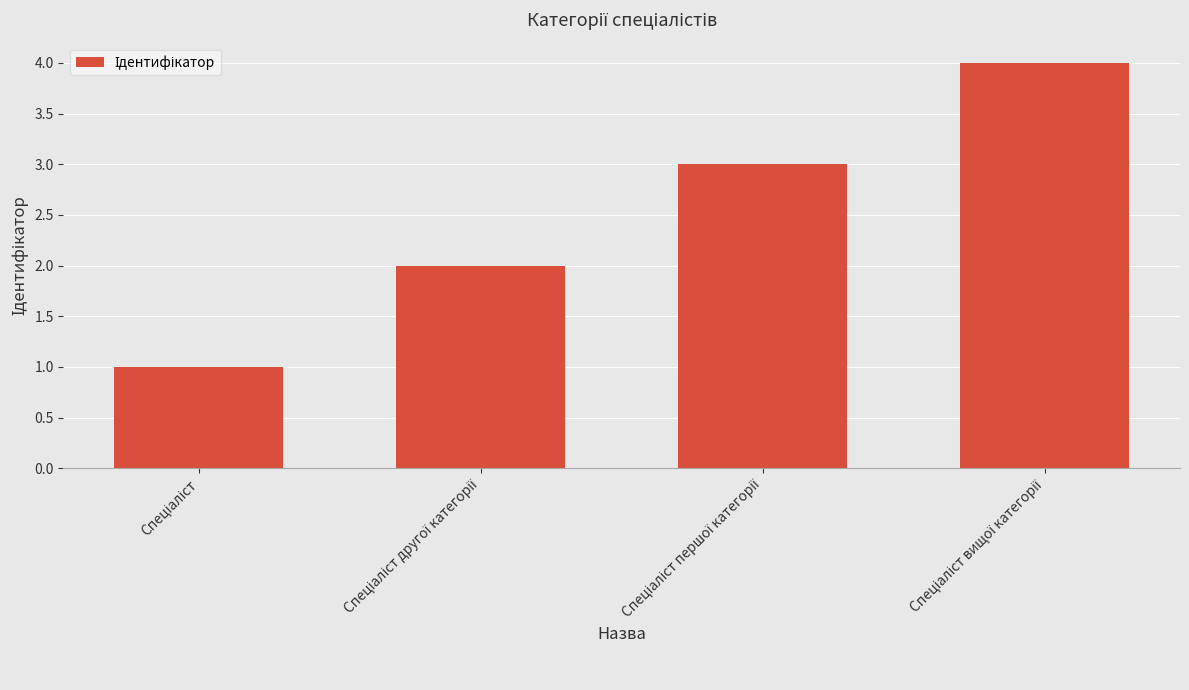

Are the bars grouped side by side (vs. stacked)?

No